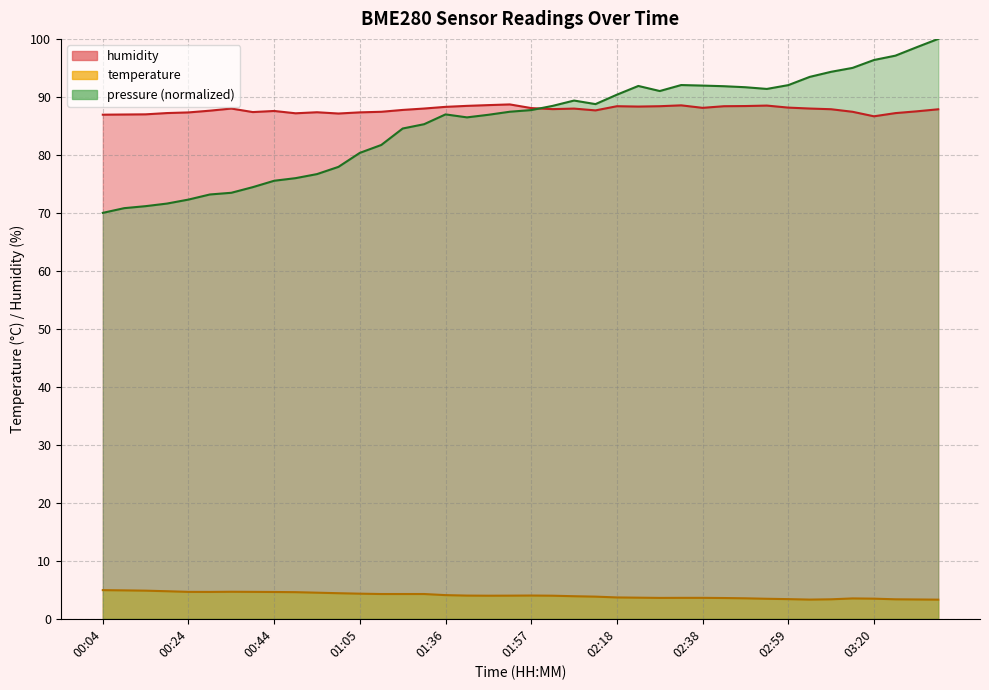

How many series are shown in this chart?

2